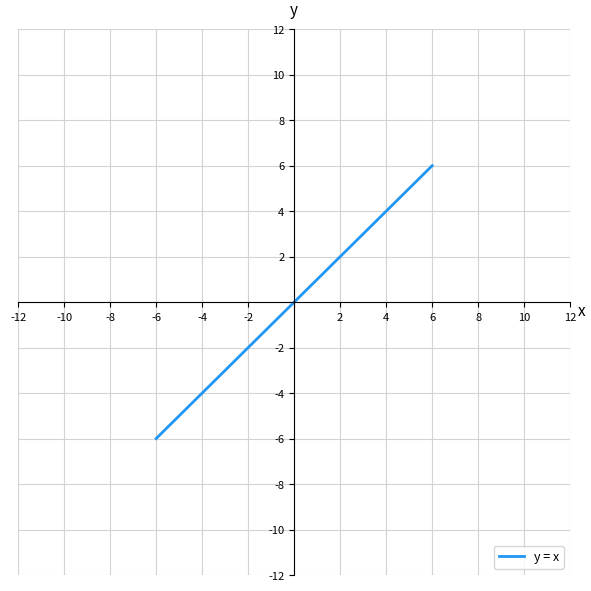

What is the difference between the maximum and minimum values?

12